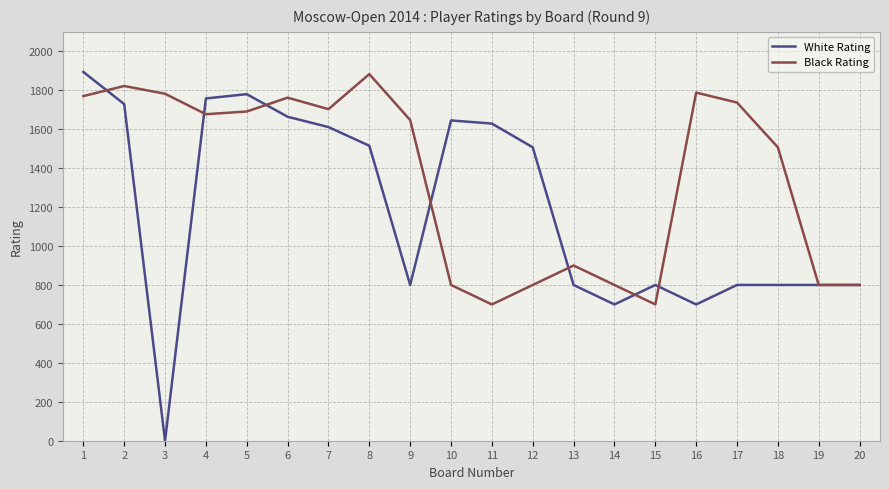

True or false: Black Rating and White Rating cross at least once.

True